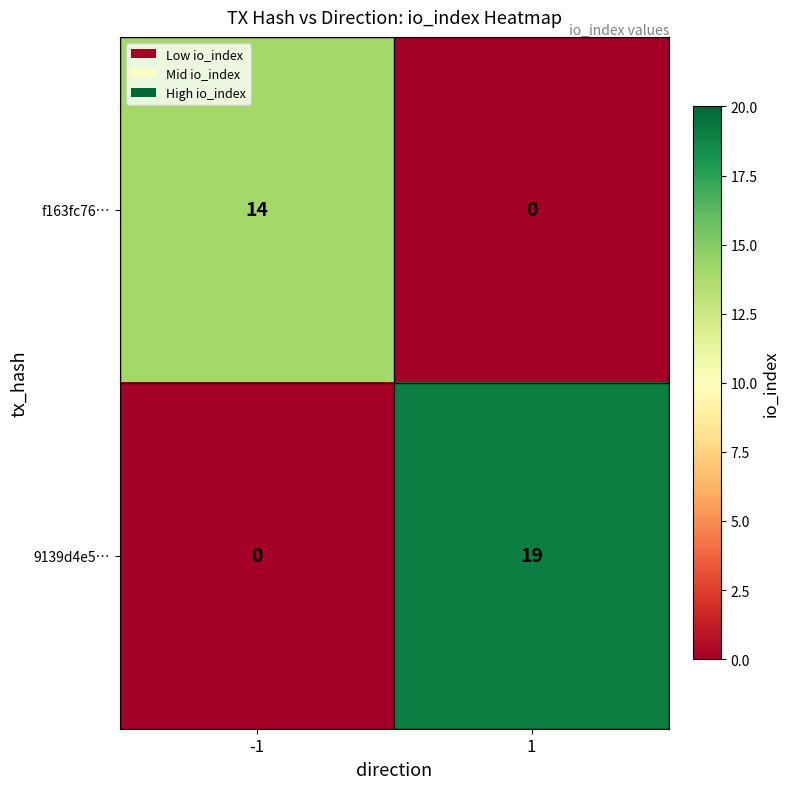

Rank the series by their maximum value, from highest to lowest.

9139d4e5…, f163fc76…